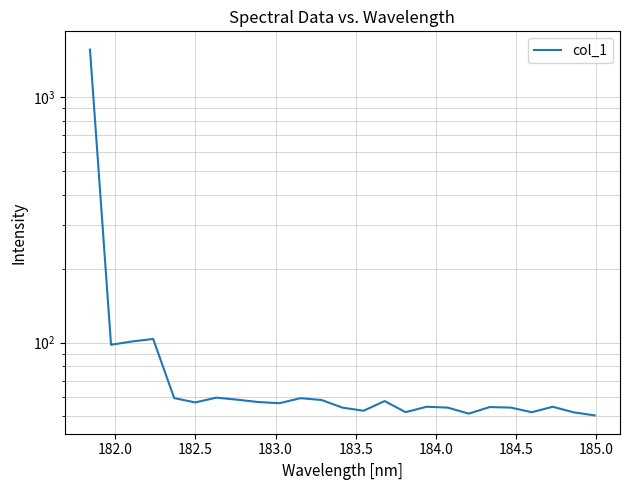

What is the difference between the second highest and second lowest values?

52.1